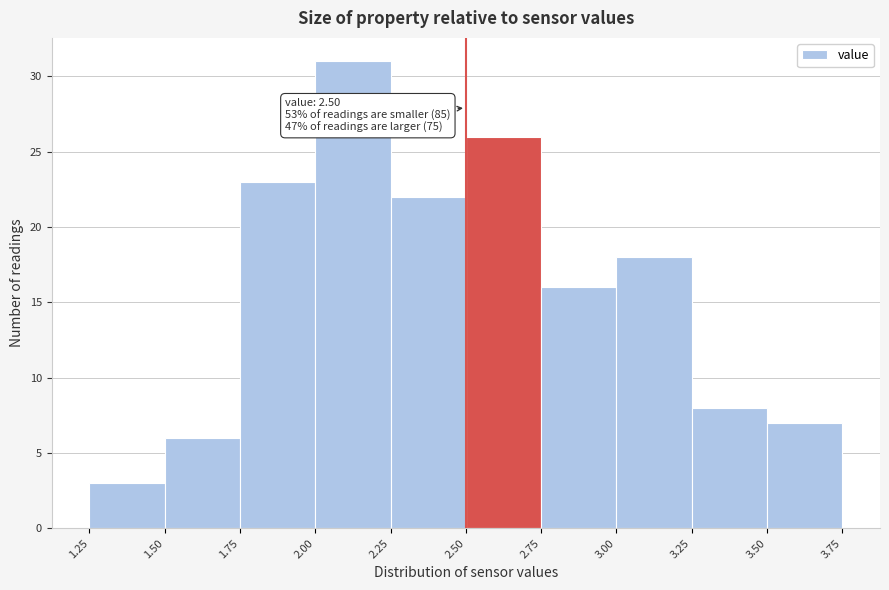

Over which range of the x-axis is the bar tallest?

2.00 to 2.25